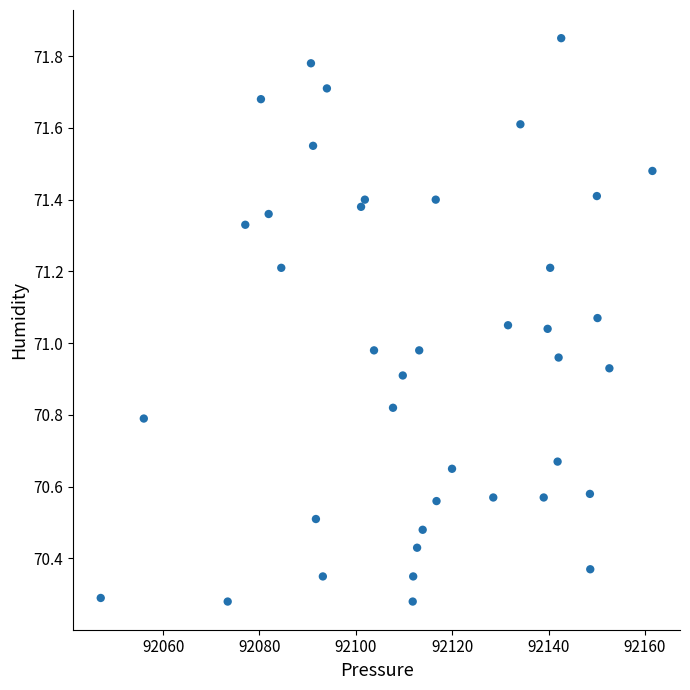

What is the range of X values (max minus min)?

114.5